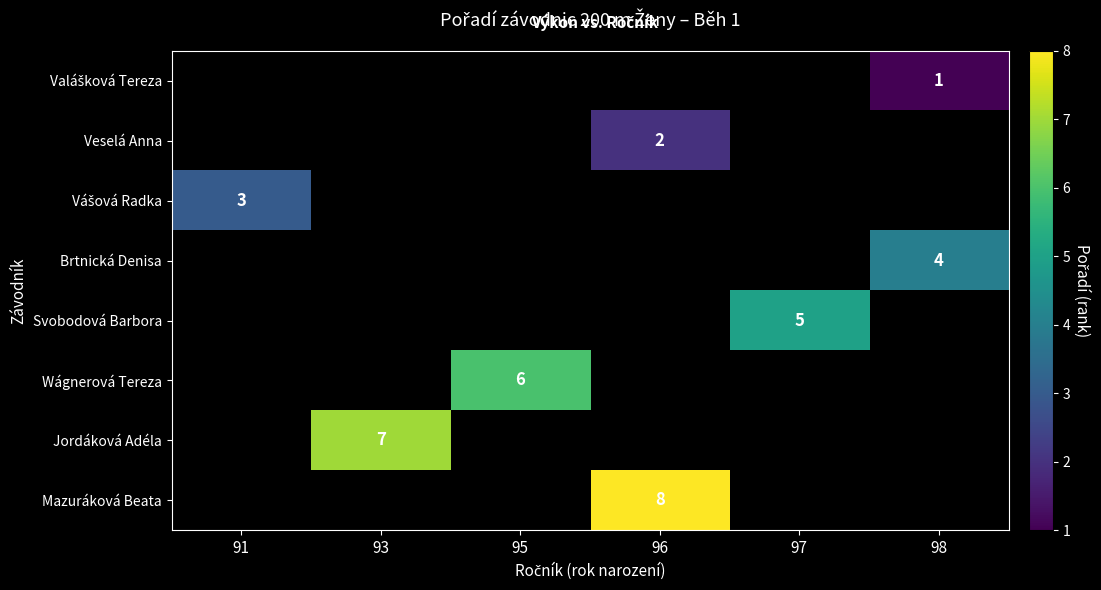

At which category does the chart reach its peak across all series?

96